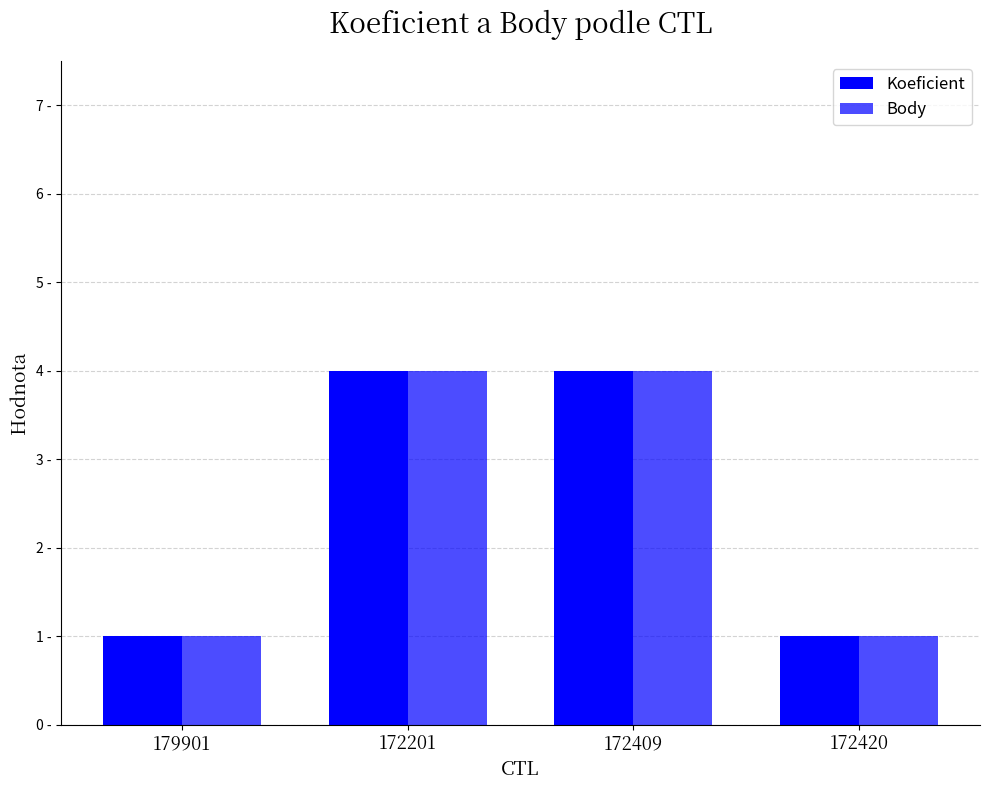

Which category has the highest value across all series?

172201